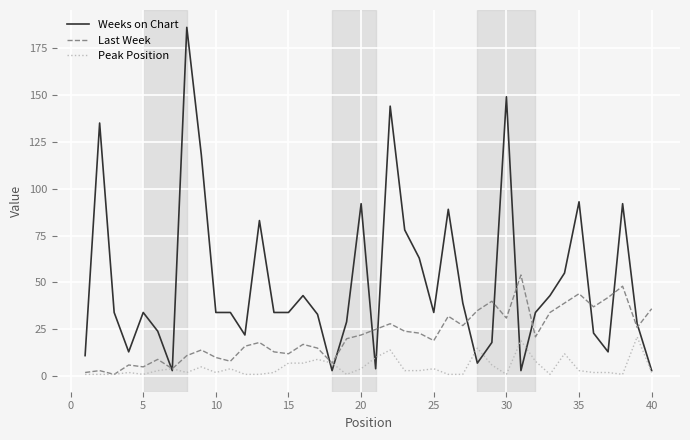

What is the lowest value of the Last Week series?

1